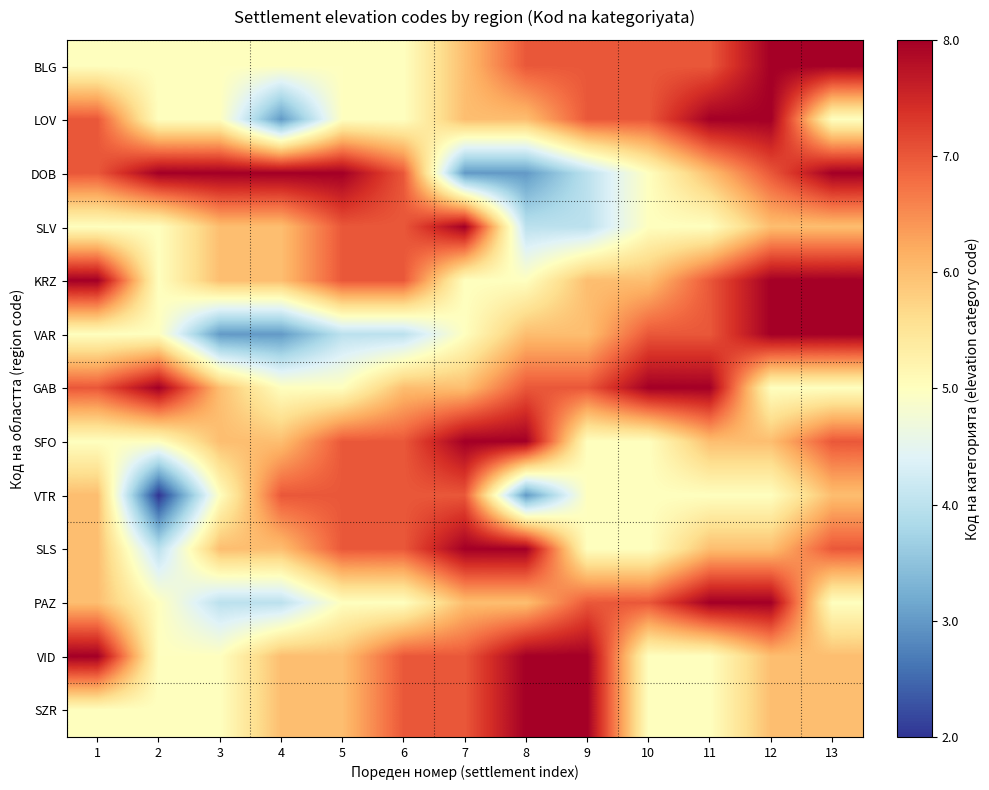

Between 10 and 8, which is larger?

10